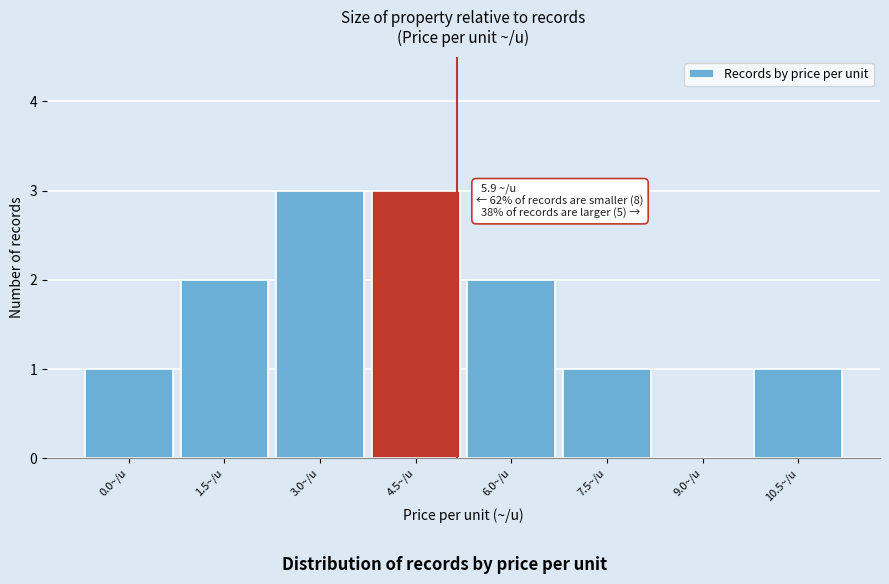

Reading right to left, what are all the values shown in this chart?

10.5~/u=1	9.0~/u=0	7.5~/u=1	6.0~/u=2	4.5~/u=3	3.0~/u=3	1.5~/u=2	0.0~/u=1